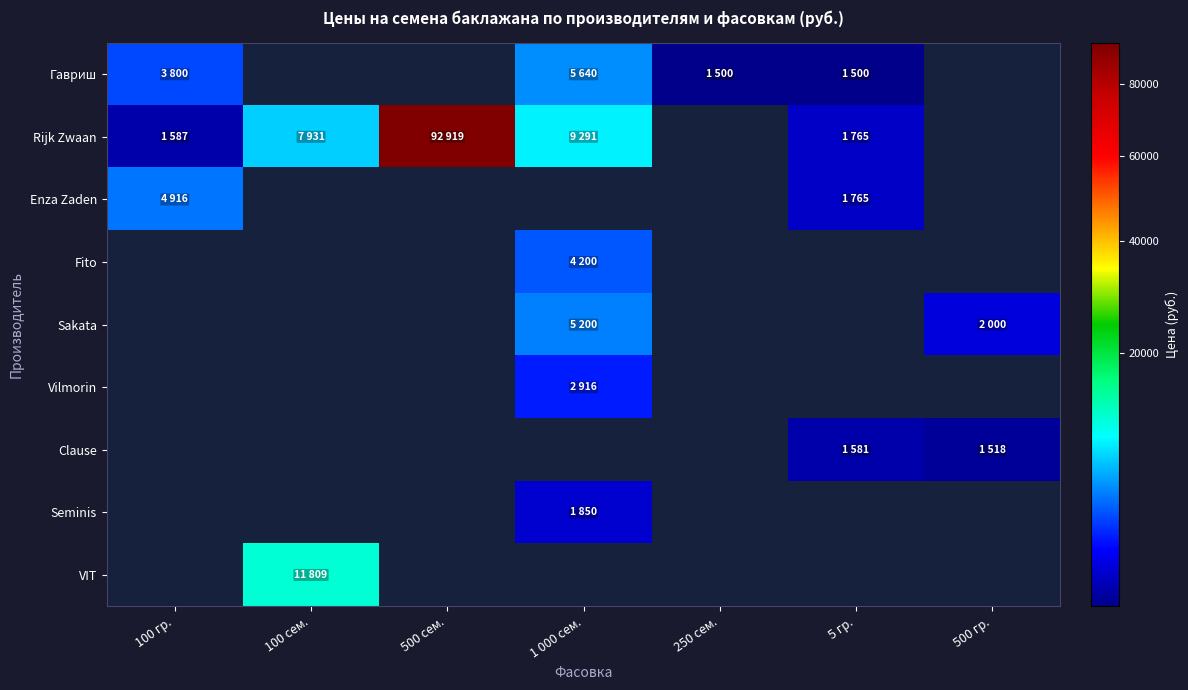

What is the highest value of the Rijk Zwaan series?

92919.0